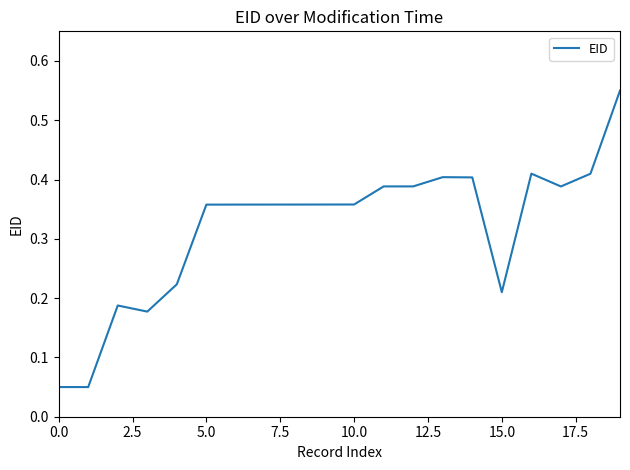

What is the difference between the maximum and minimum values?

0.5